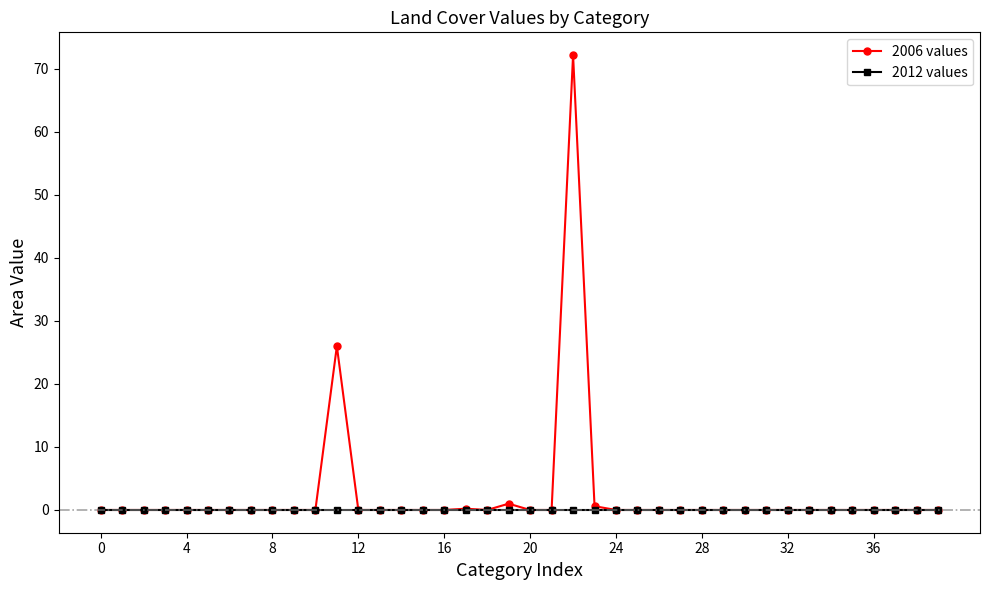

List the series in order of their peak value, highest first.

2006 values, 2012 values